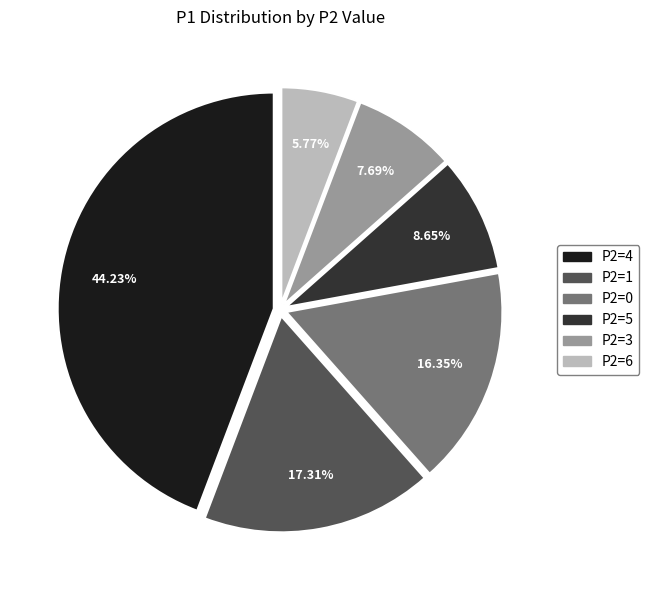

To the nearest percent, what is the difference between the largest and smallest slice percentages?

38%